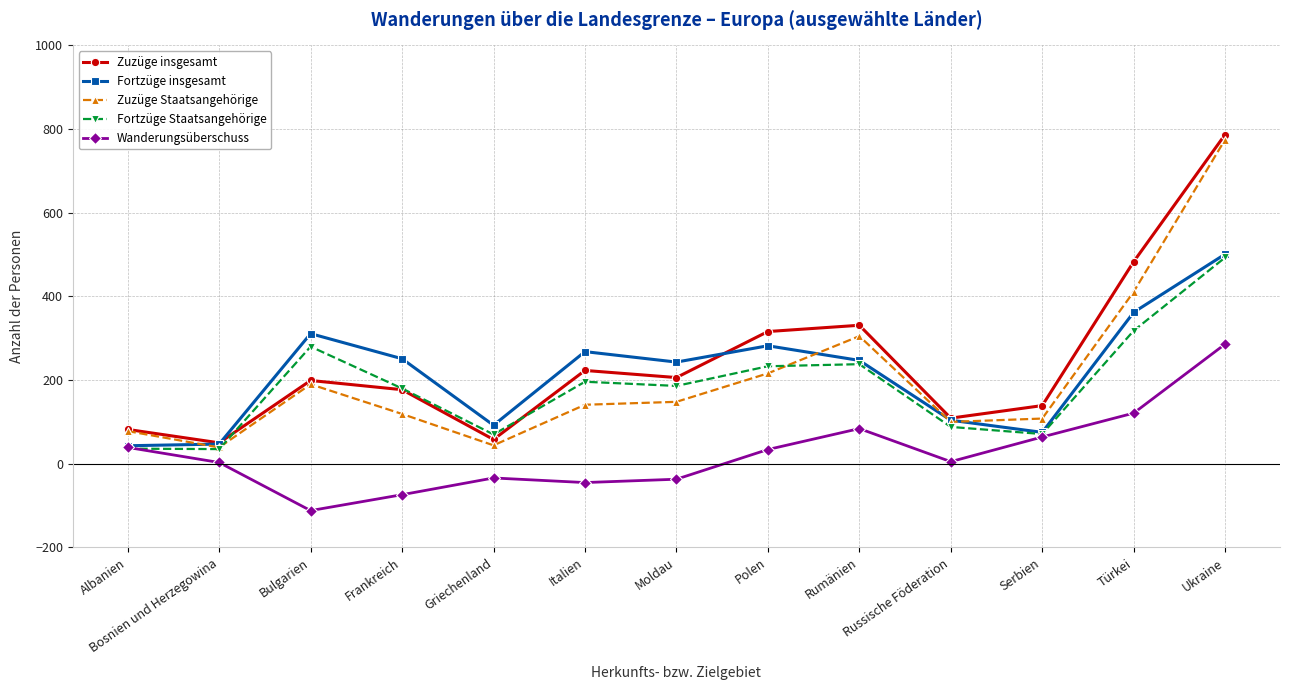

What is the difference between the second highest and minimum values in the Zuzüge insgesamt series?

433